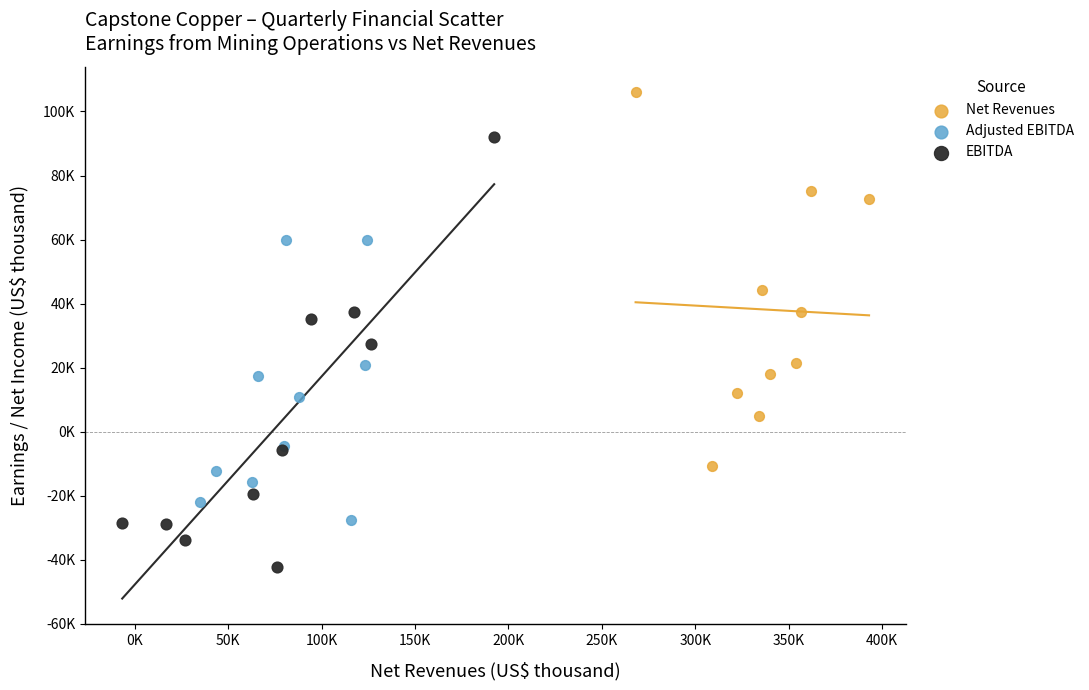

What are all the series names shown in the legend?

Net Revenues, Adjusted EBITDA, EBITDA